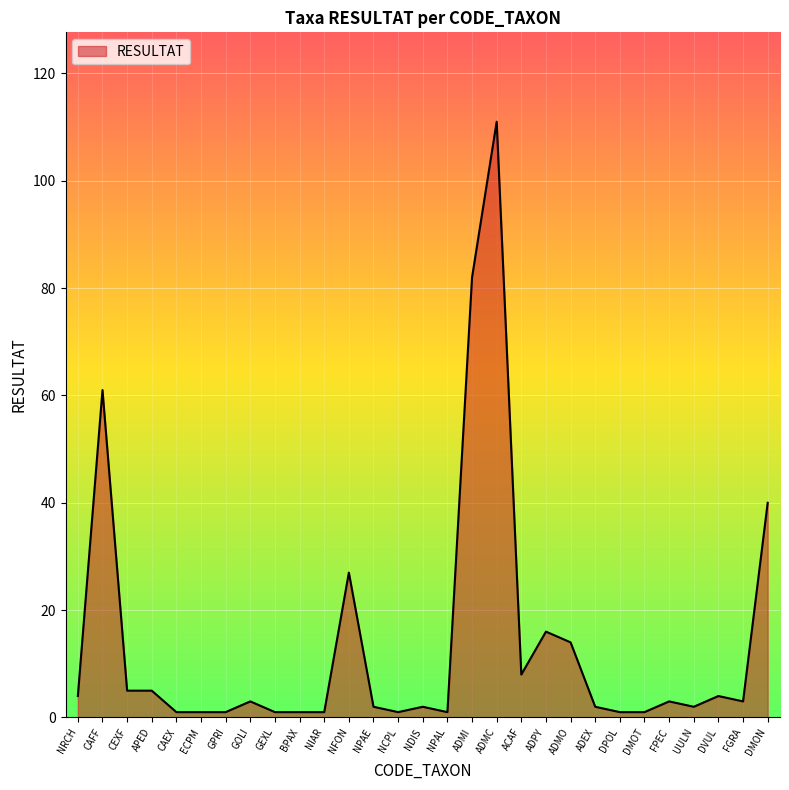

The value at UULN is 2. True or false?

True